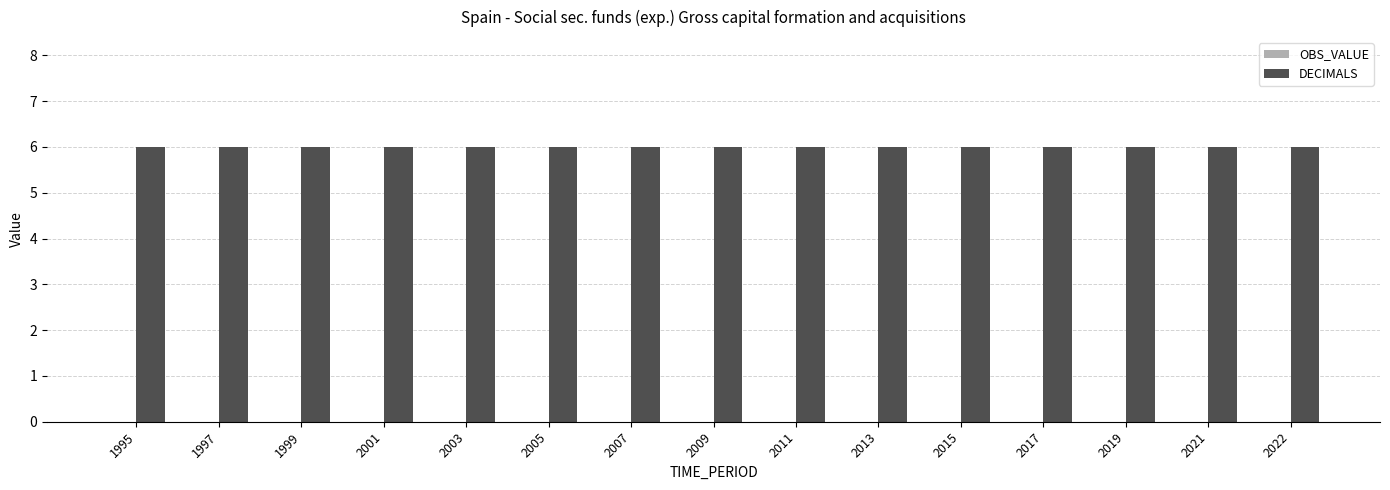

Which series has the largest range (max minus min)?

OBS_VALUE